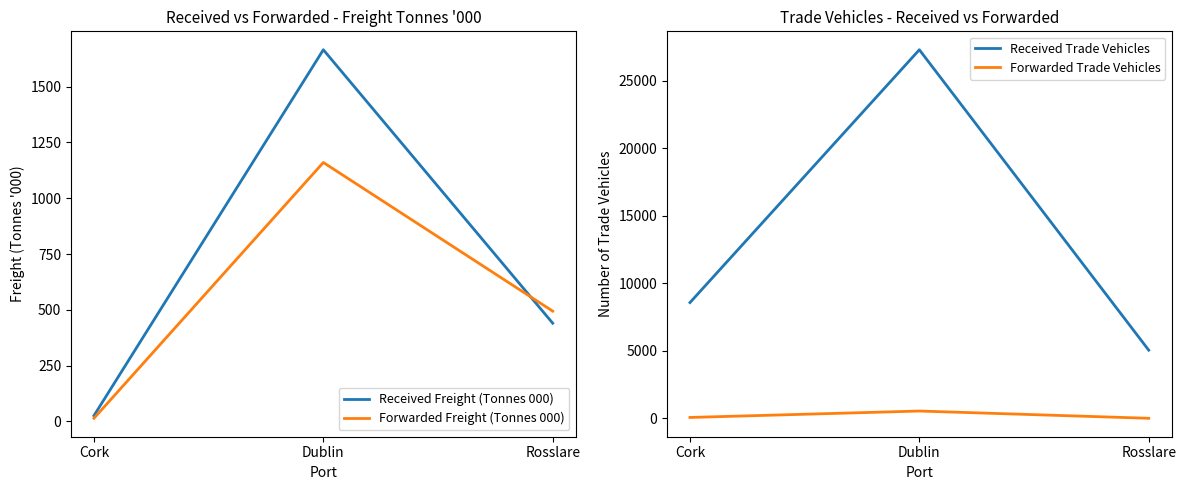

What is the total value across all series at Rosslare?

5998